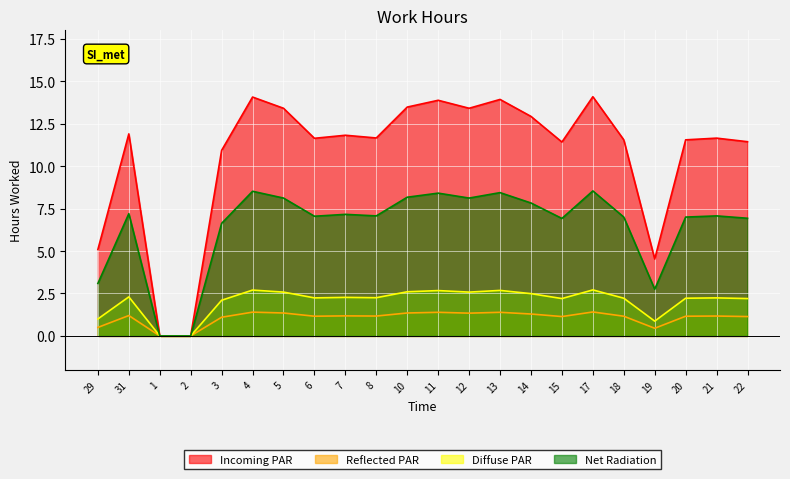

At which label does Reflected PAR reach its minimum?

1